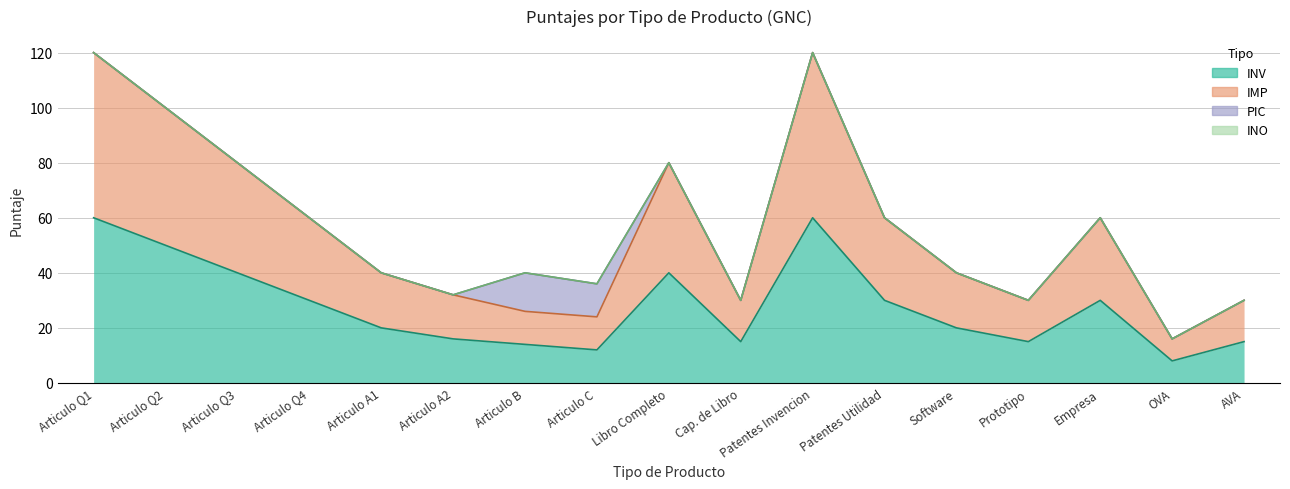

True or false: IMP and INV intersect in this chart.

False